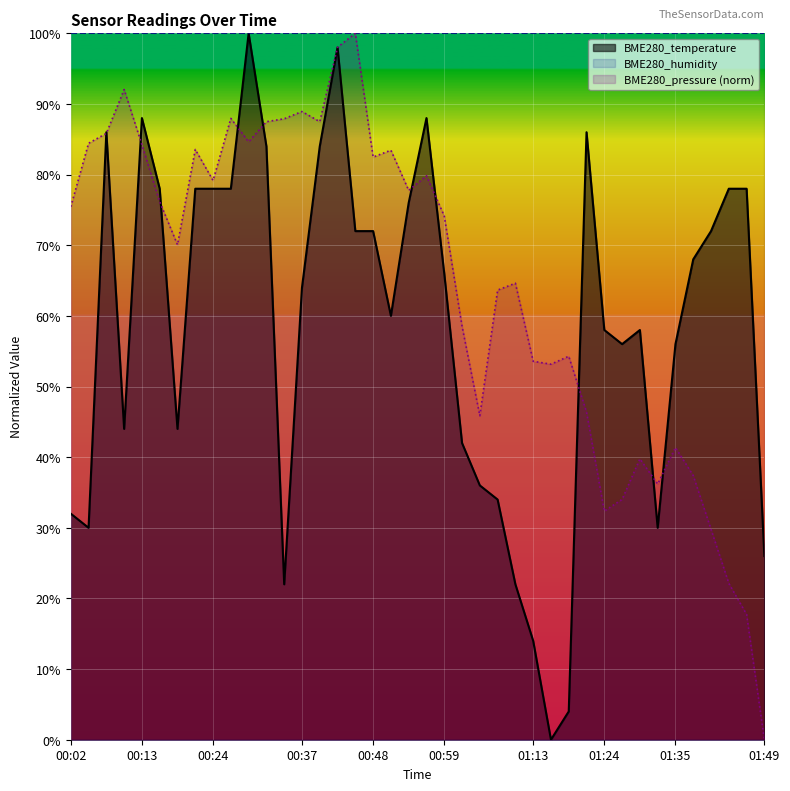

What is the sum of the BME280_temperature values at 00:43 and 01:32?

128.0